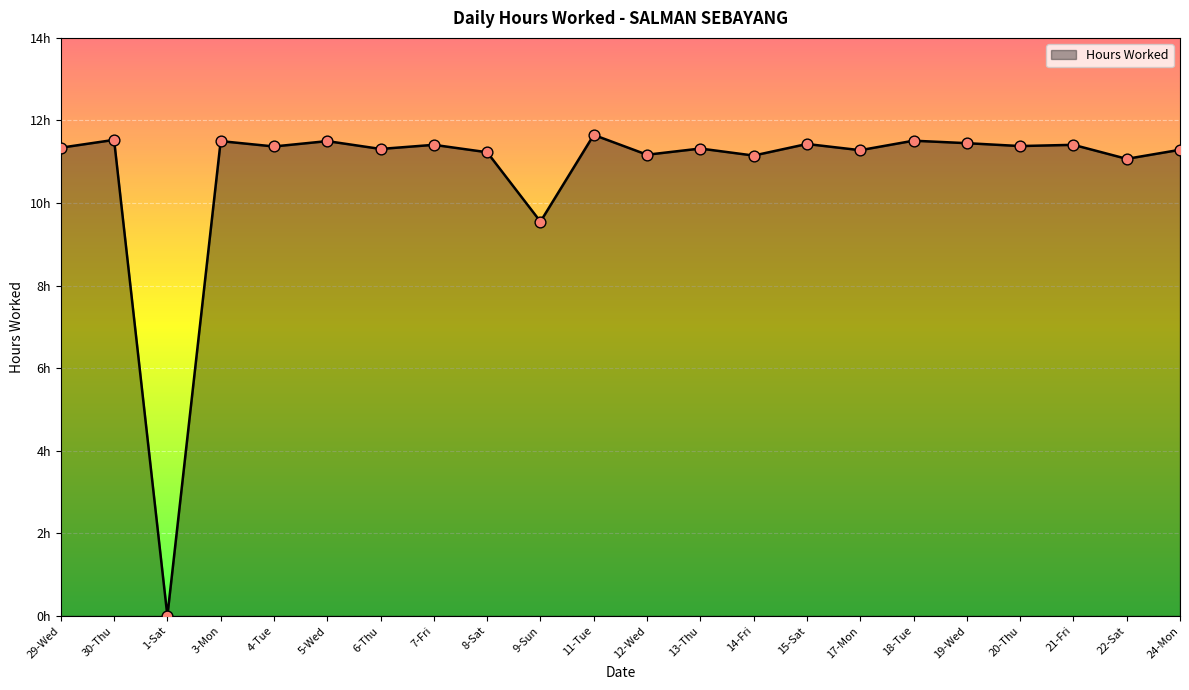

What is the ratio of the value at 11-Tue to the value at 29-Wed?

1.0